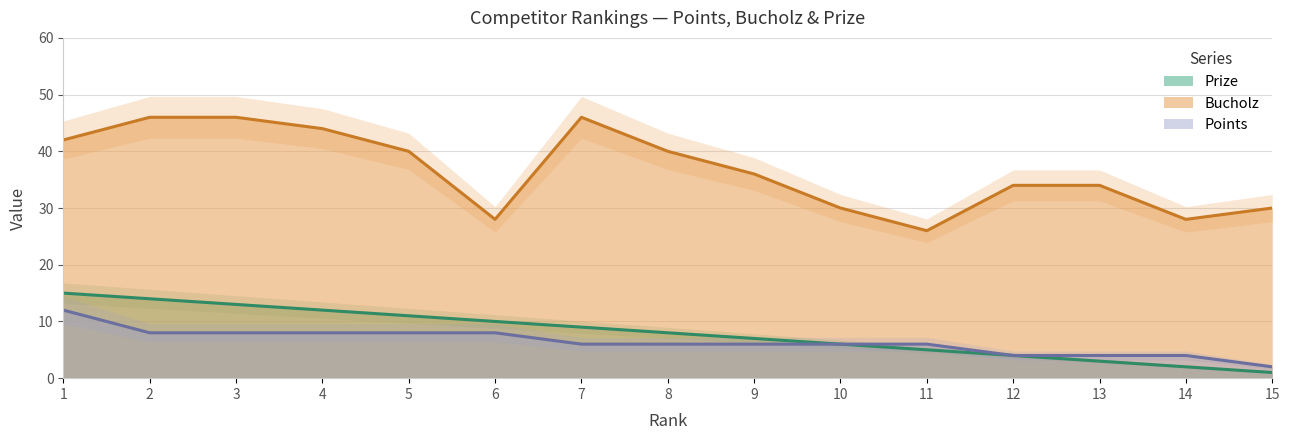

Which category has the lowest value across all series?

15